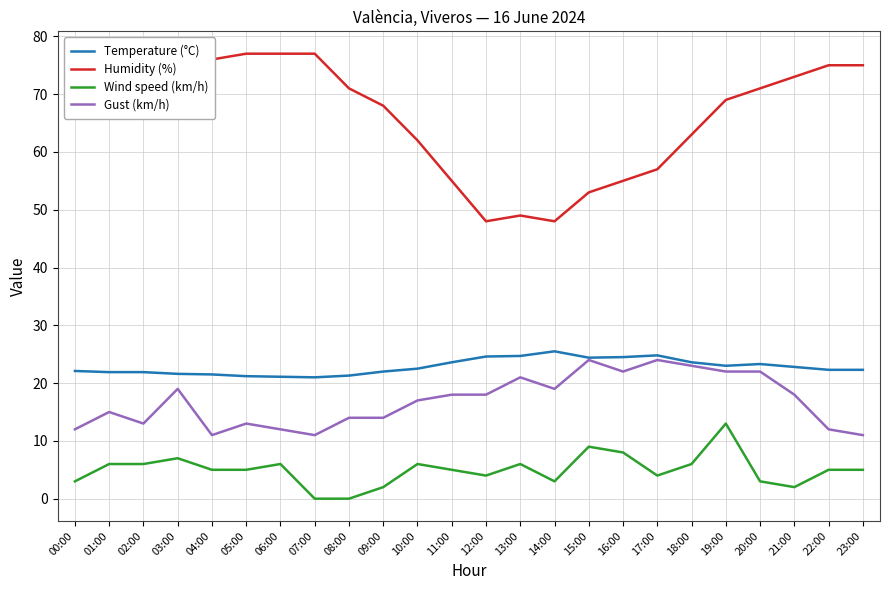

True or false: Humidity (%) and Wind speed (km/h) cross at least once.

False